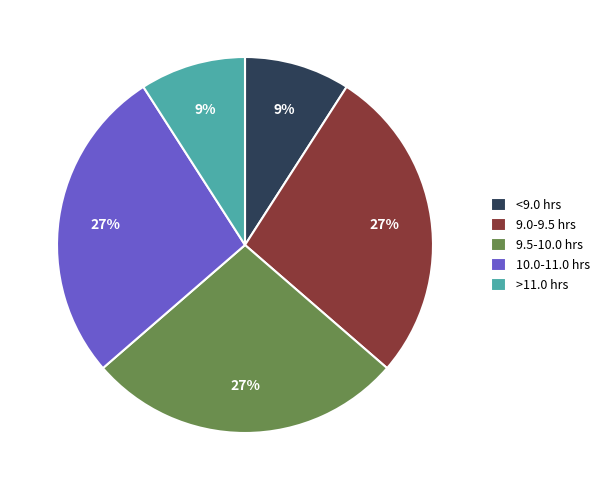

Count the number of slices in the pie.

5